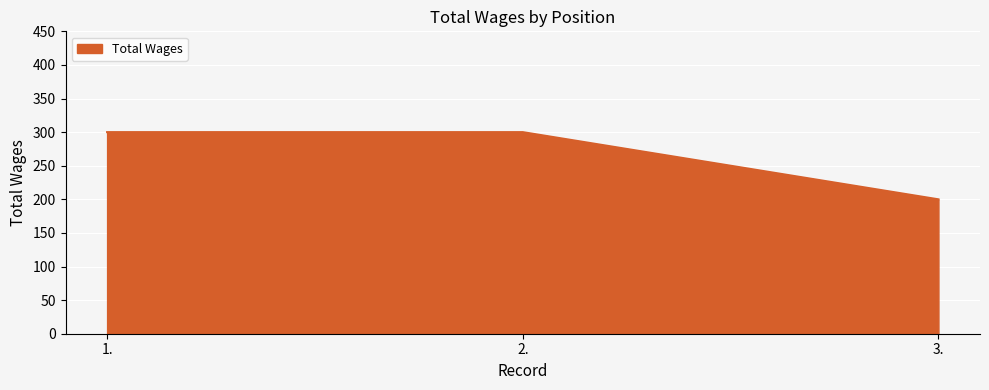

The value at 1. is 300. True or false?

True